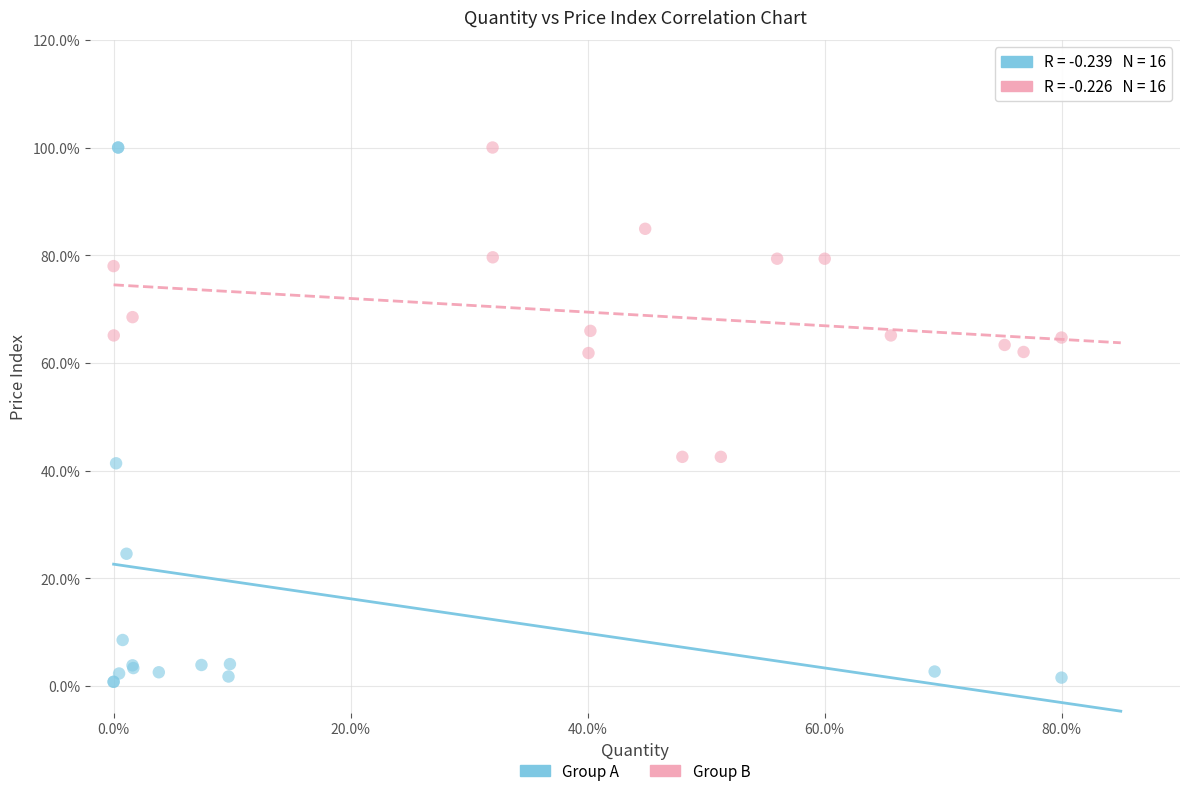

Which series contains the lowest Y value?

Group A